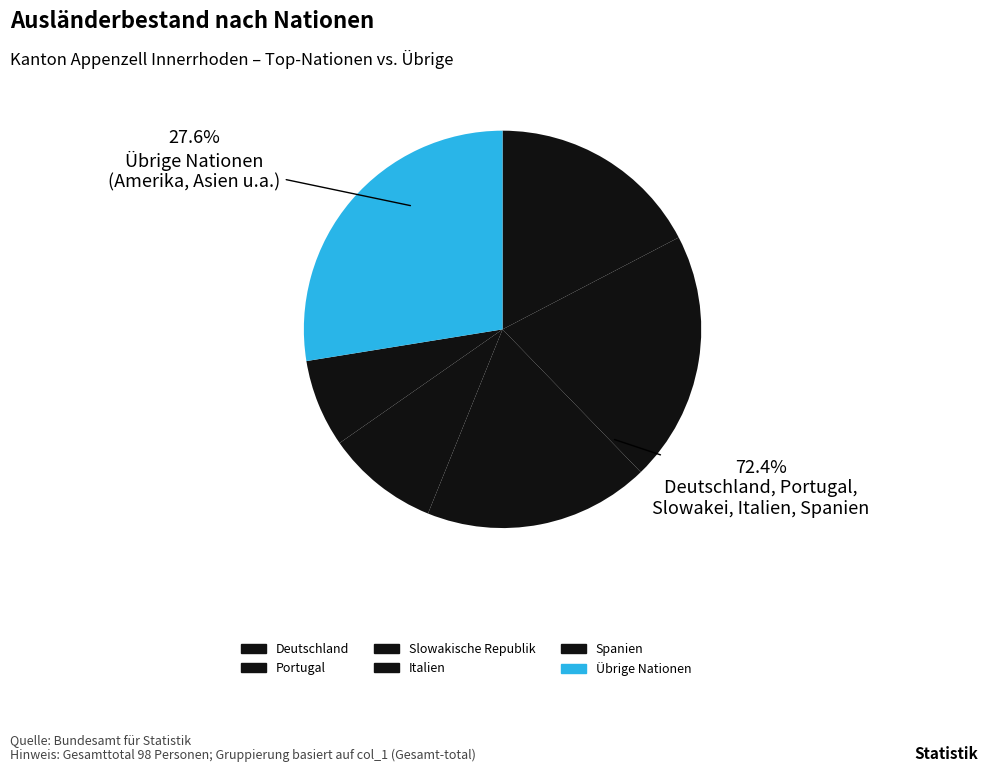

What is the smallest slice in the pie chart?

Spanien